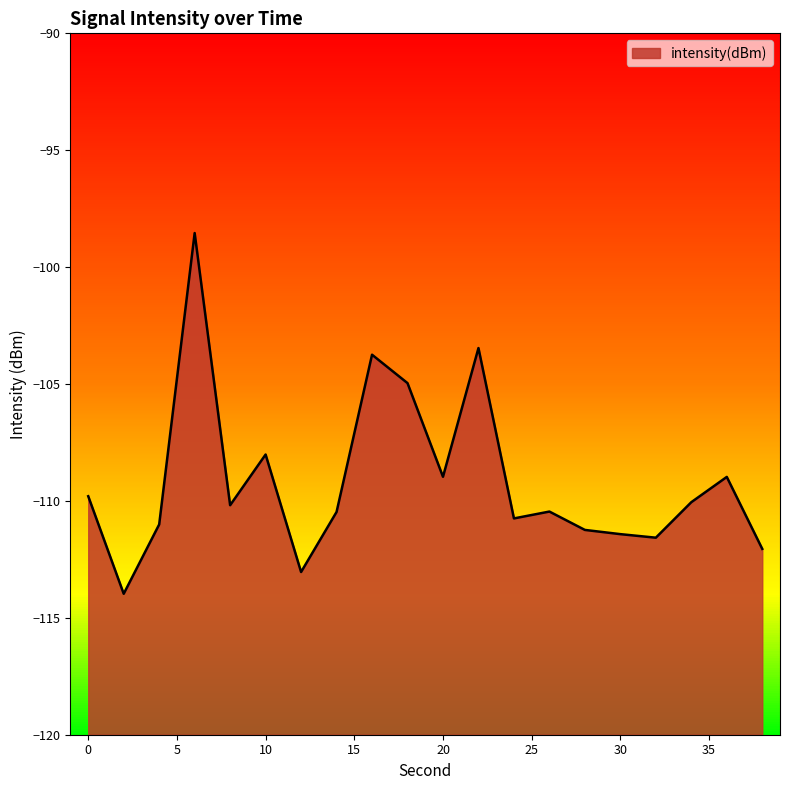

How many values are below -110?

12